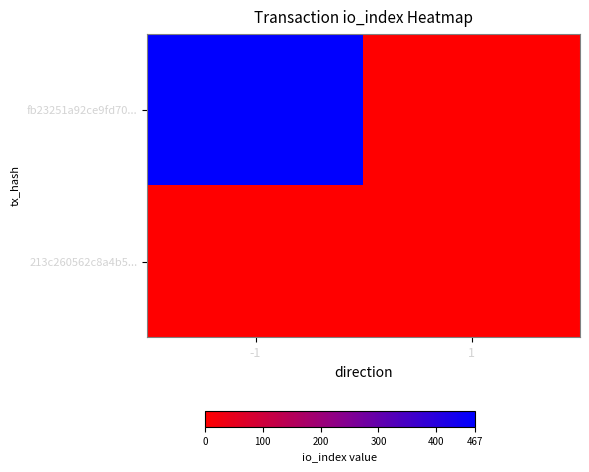

Reading left to right, list all the values displayed in this chart.

fb23251a92ce9fd70...: -1=467	1=0
213c260562c8a4b5...: -1=0	1=0